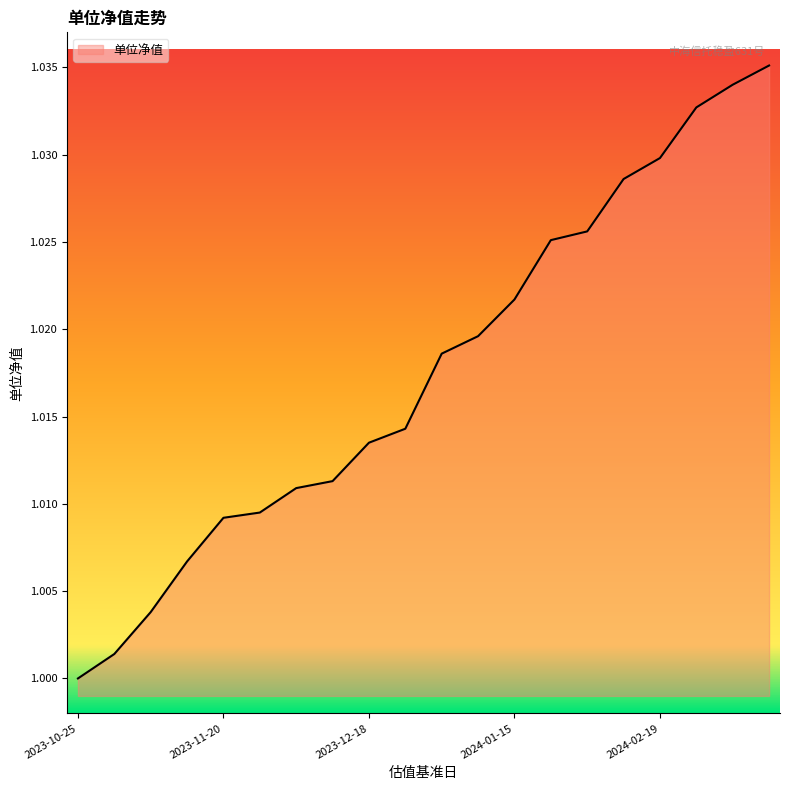

Does the chart have visible grid lines?

No